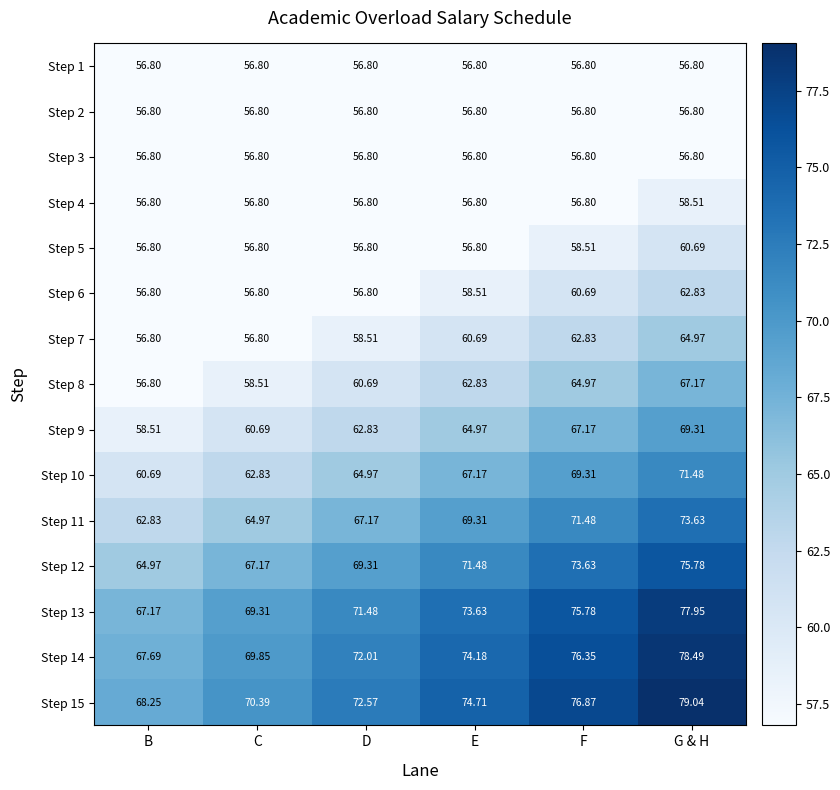

Rank the categories by Step 15 value from highest to lowest.

G & H, F, E, D, C, B